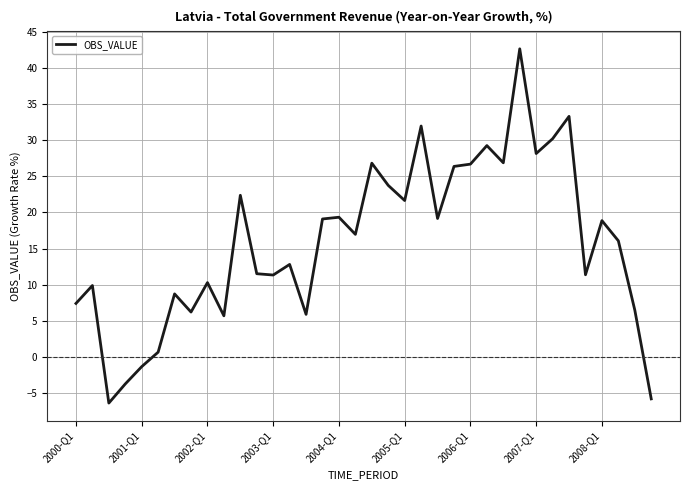

What is the difference between the maximum and minimum values?

49.1